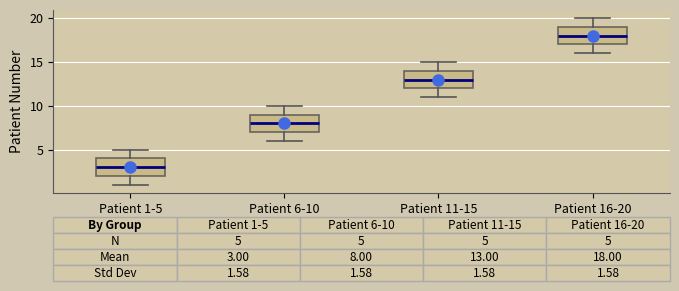

Which box's median line is the lowest?

Patient 1-5